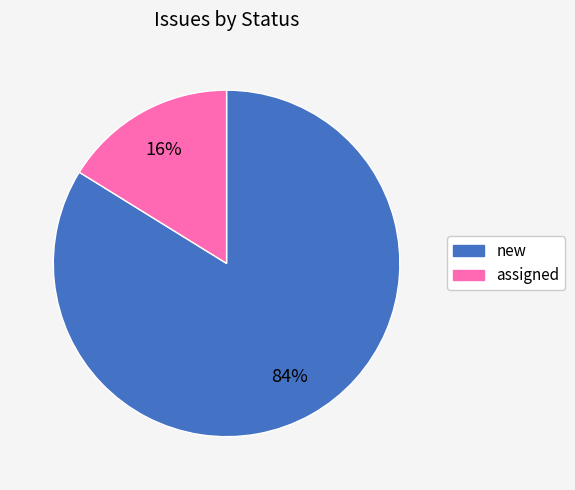

To the nearest percent, what percentage of the pie is assigned?

16%